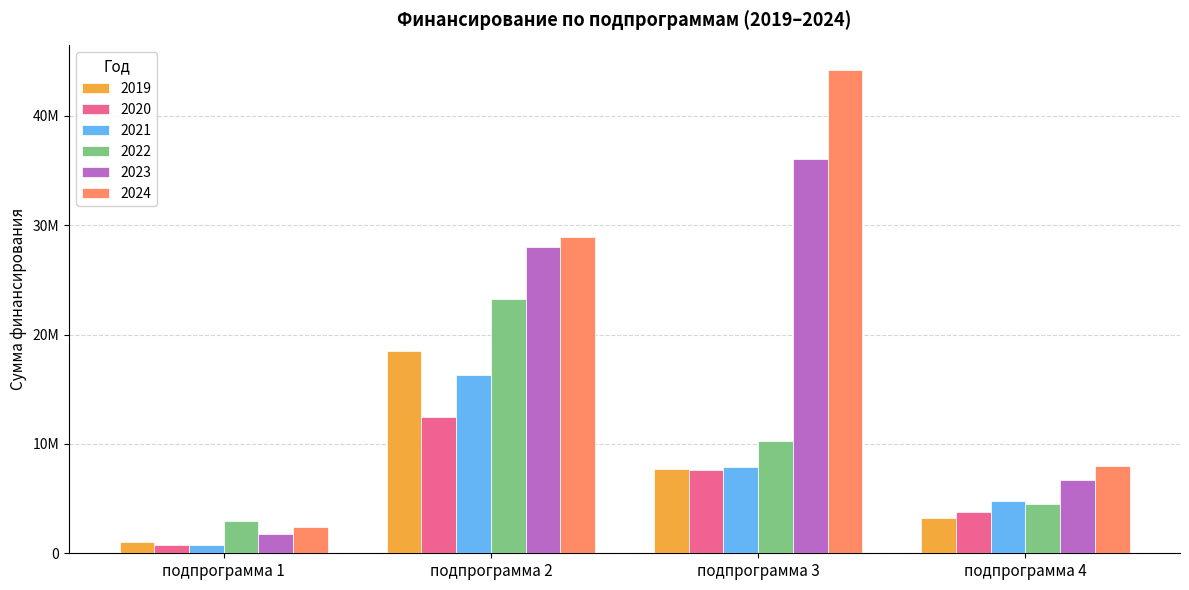

Which category has the highest value in the 2020 series?

подпрограмма 2